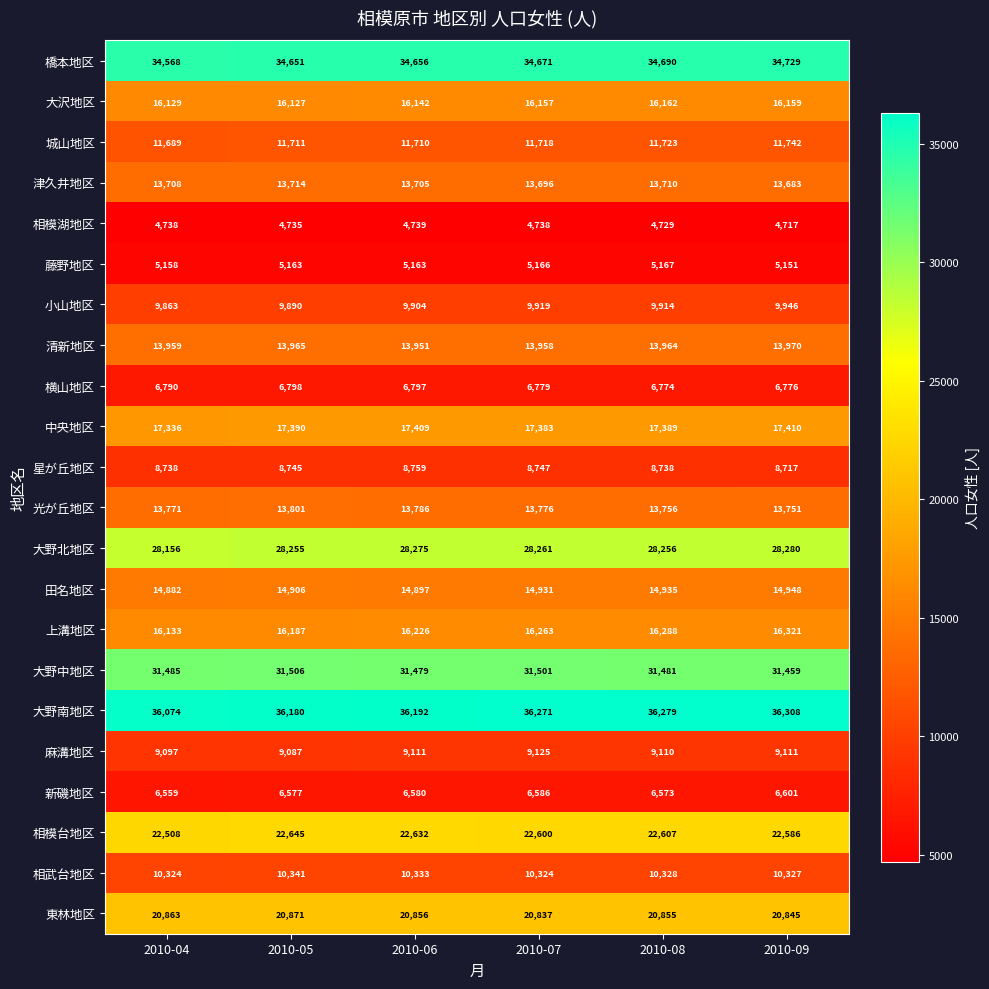

Between 2010-04 and 2010-05, which series saw the biggest shift?

相模台地区